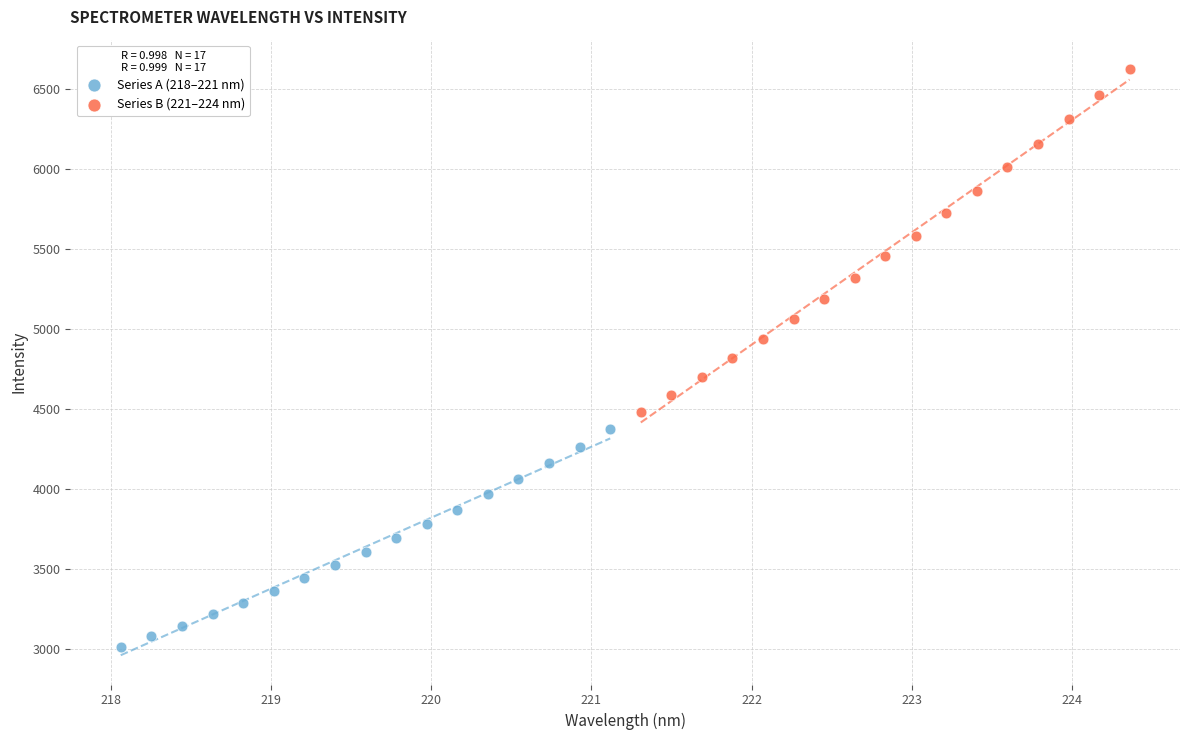

Which series has the largest Y range (max minus min)?

Series B (221–224 nm)